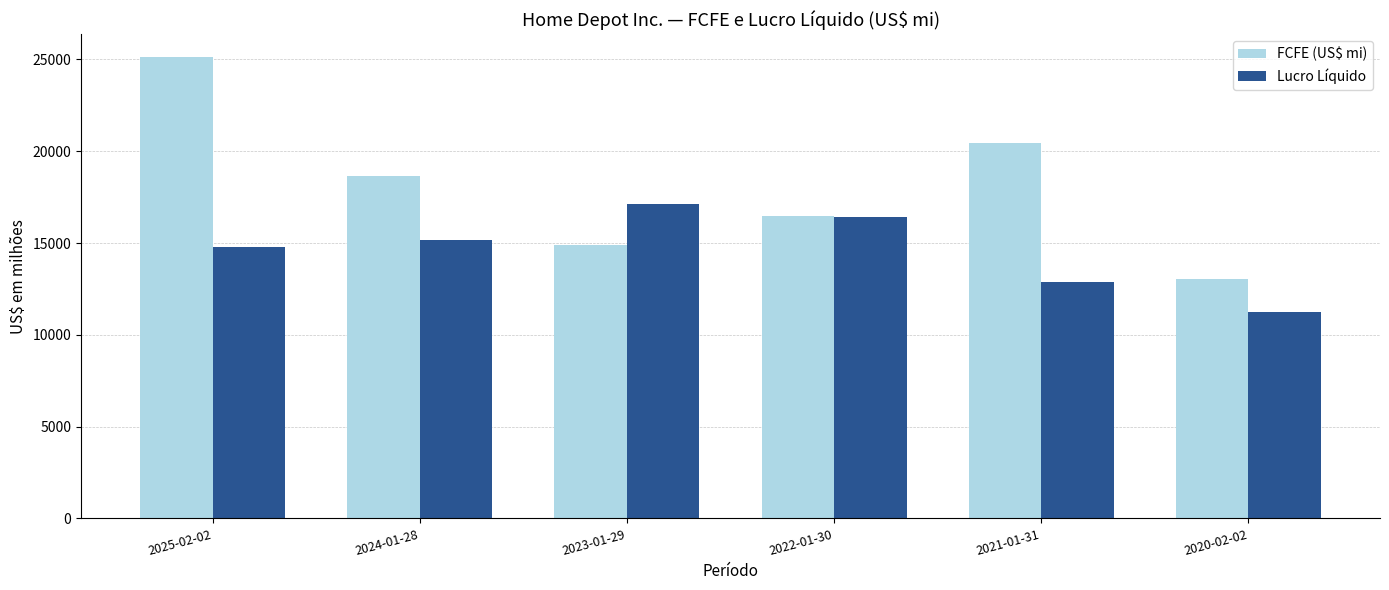

What position from the left is 2022-01-30?

4